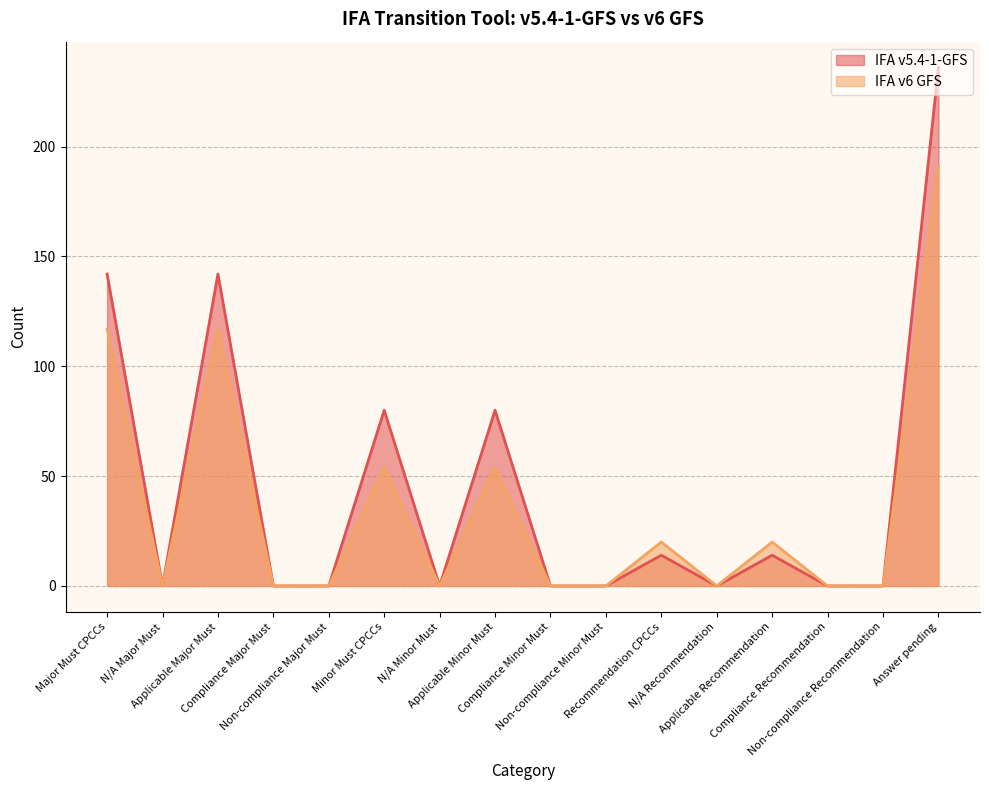

At N/A Minor Must, list the series in order from smallest to largest.

IFA v5.4-1-GFS, IFA v6 GFS